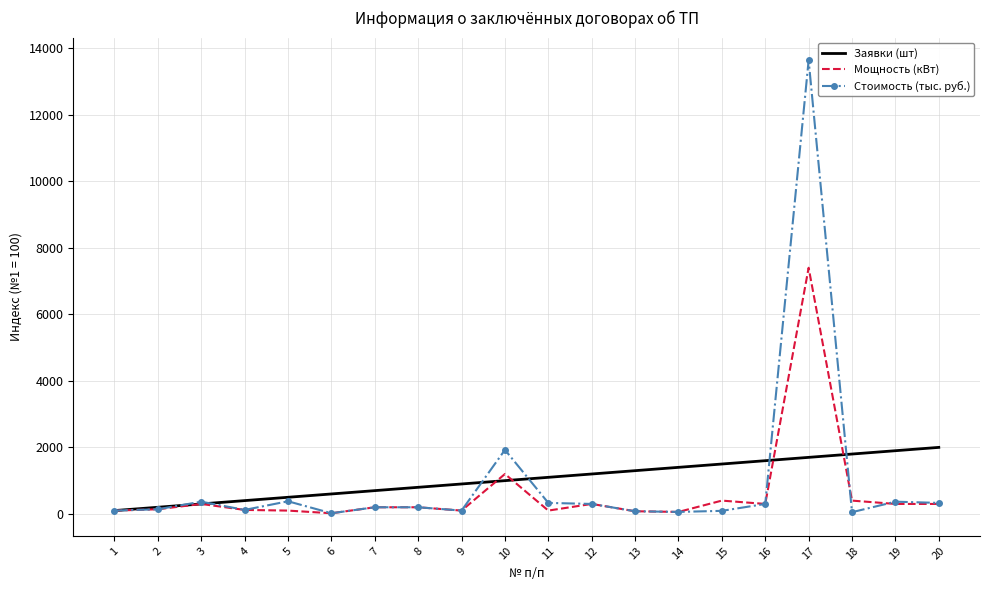

What is the total value across all series at 3?

967.6